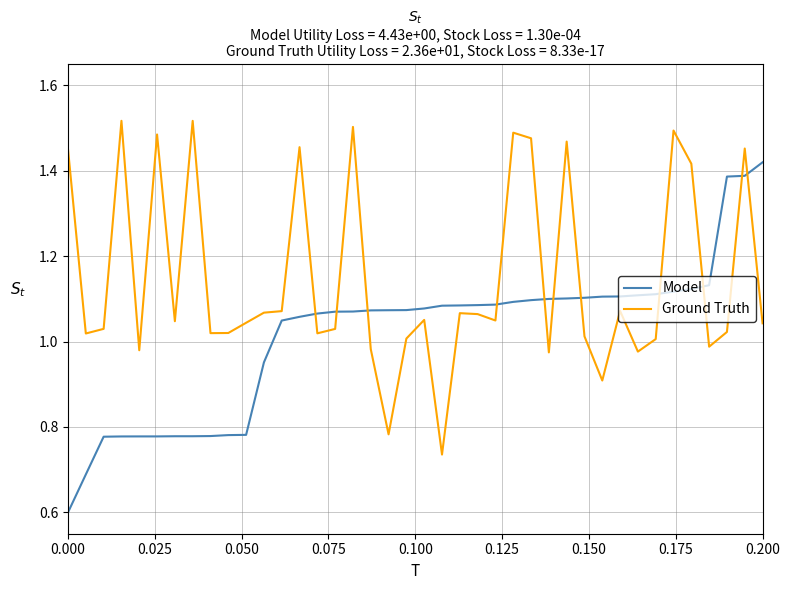

Rank the series by their maximum value, from lowest to highest.

Model, Ground Truth